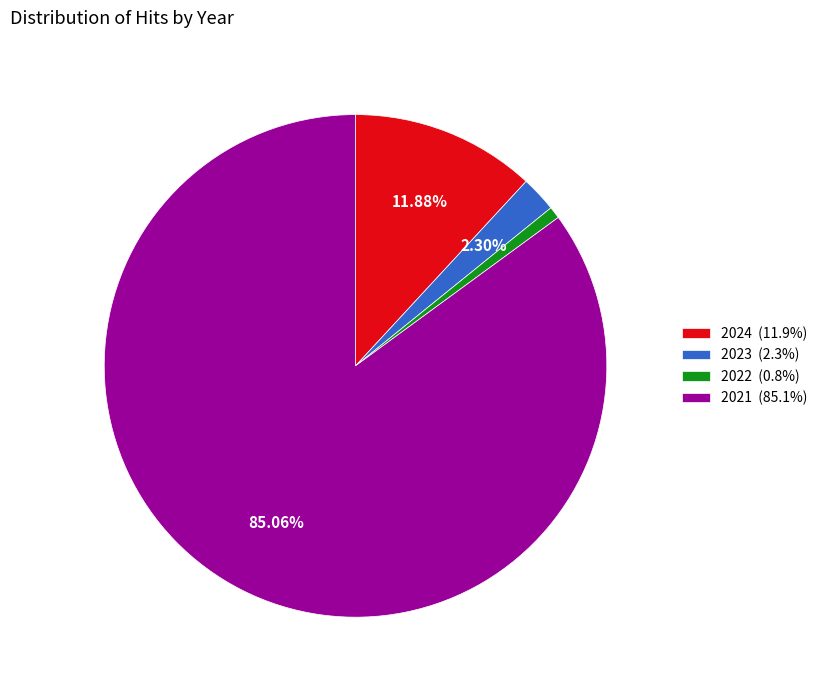

Which category has the smallest portion of the pie?

2022